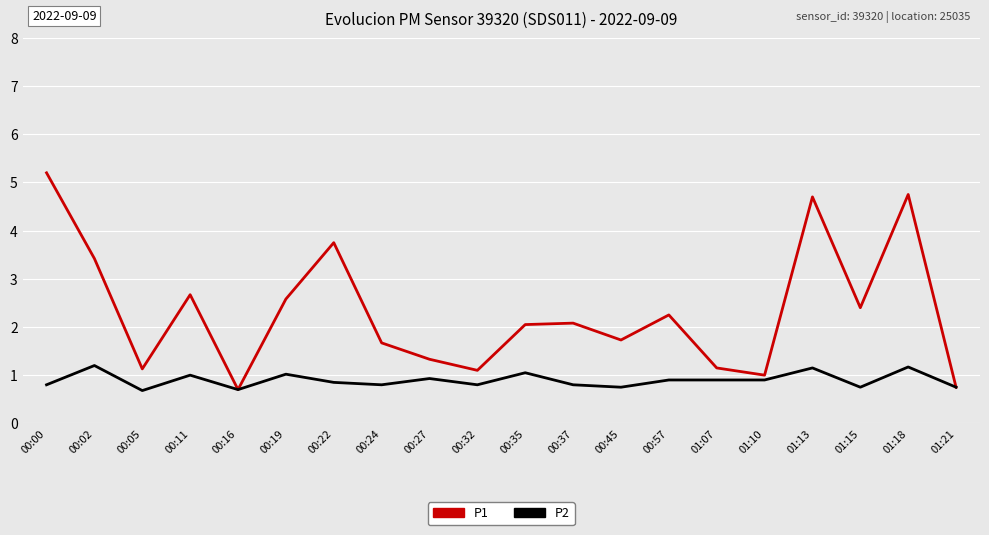

What is the approximate value of P1 at 00:37?

2.1